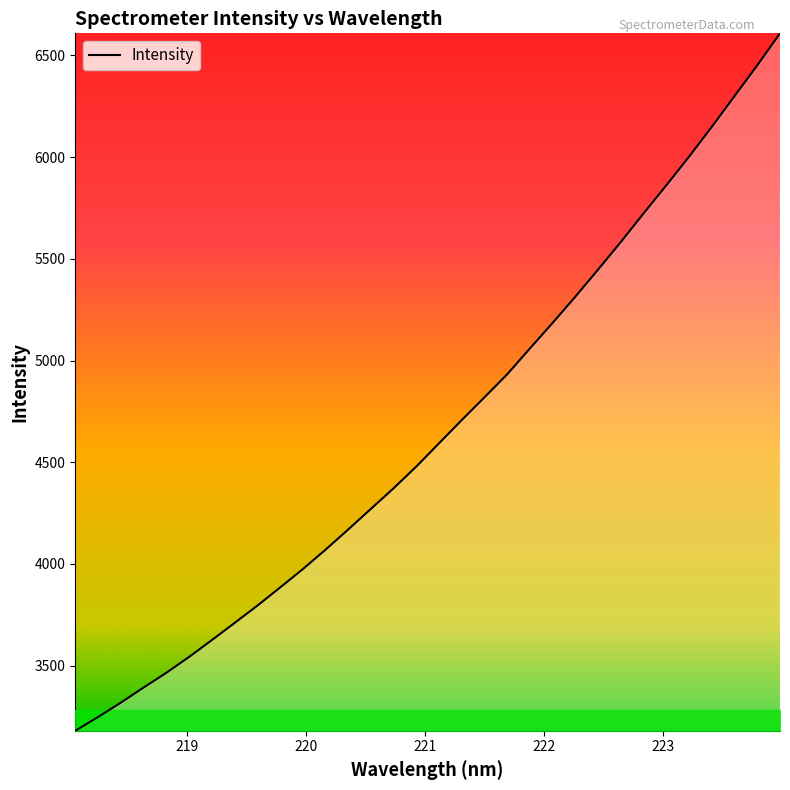

Does the chart have visible grid lines?

No